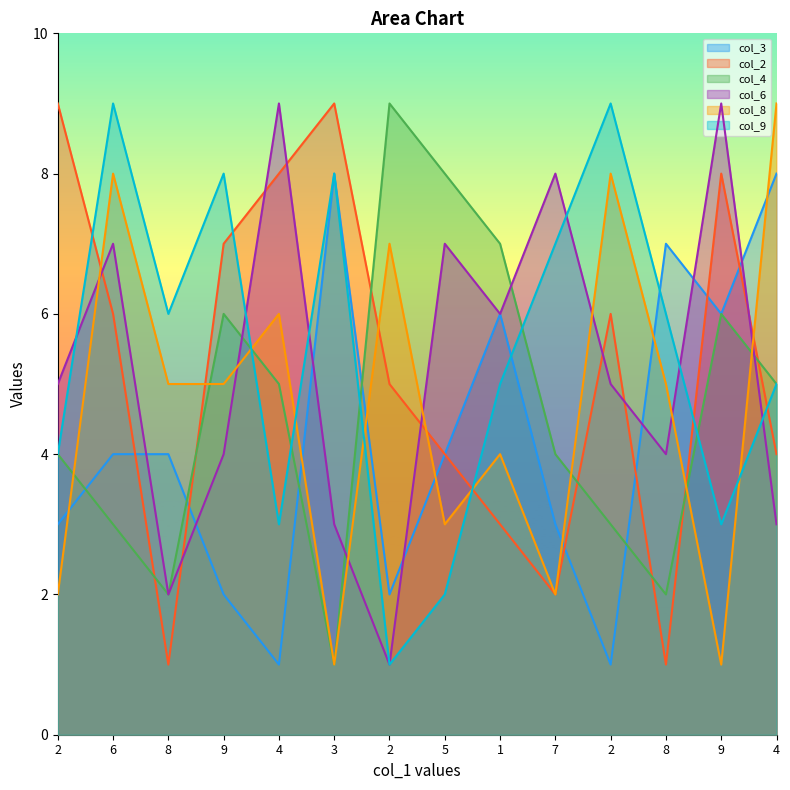

Rank the series at 9 from highest to lowest value.

col_9, col_2, col_4, col_8, col_6, col_3